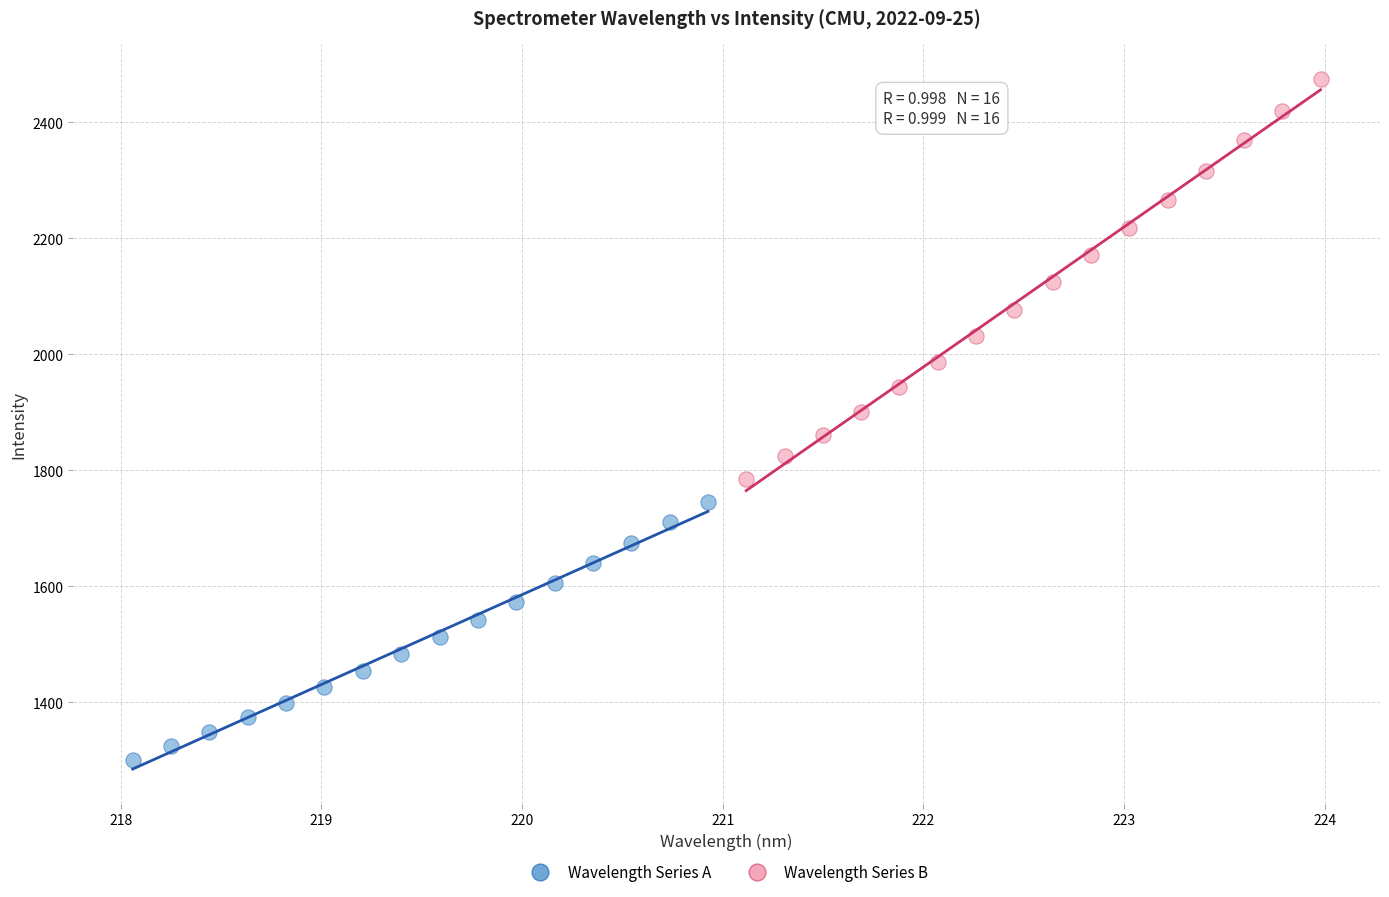

What are all the series names shown in the legend?

Wavelength Series A, Wavelength Series B